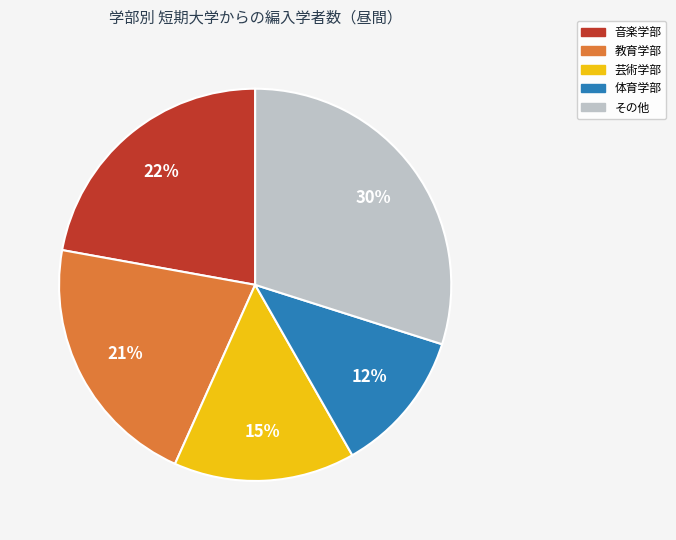

To the nearest percent, what is the difference between the largest and smallest slice percentages?

18%